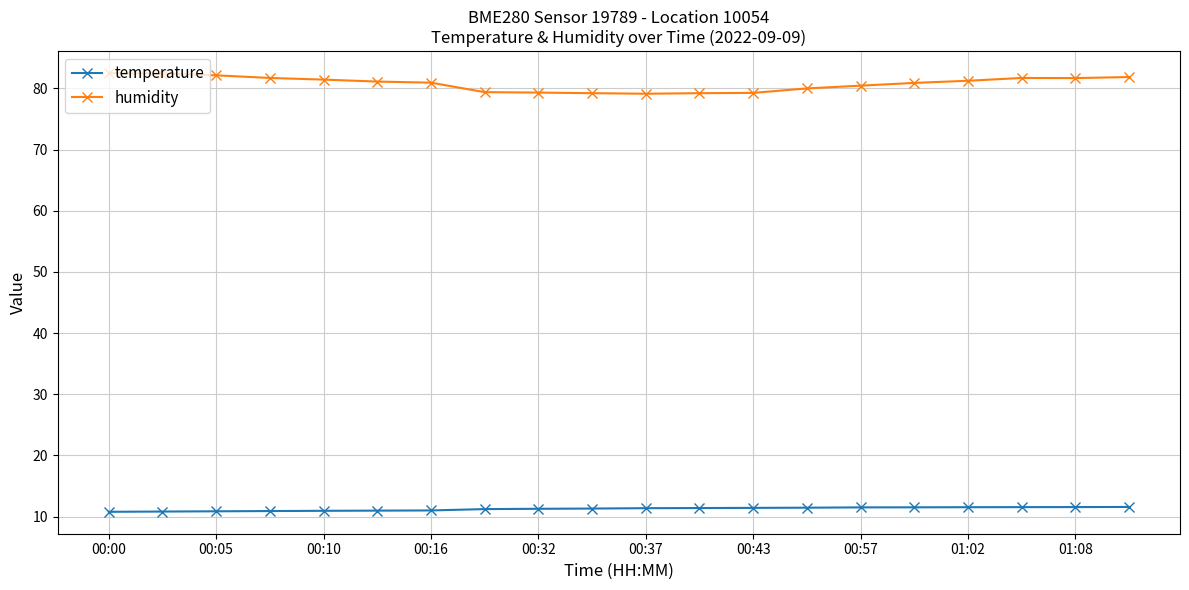

What is the value of the humidity point at the 18th from the left?

81.7